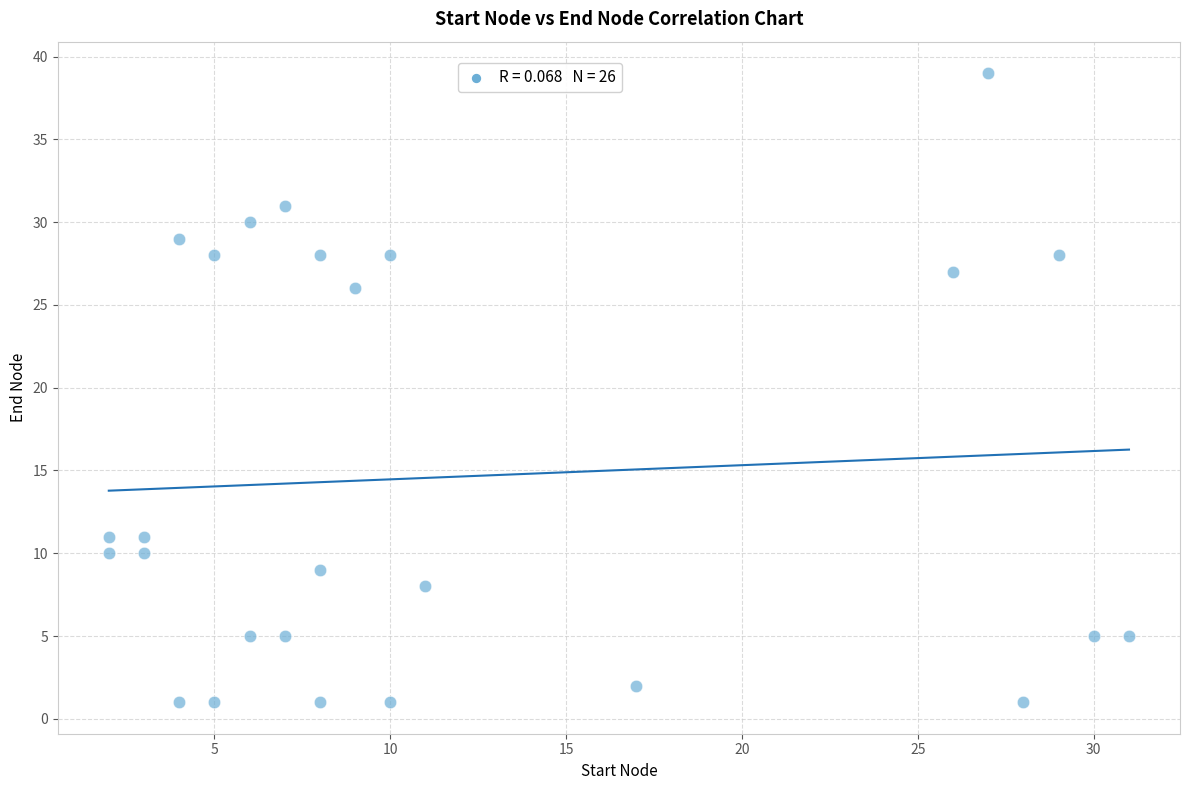

What Y value in the scatter plot is closest to 20?

26